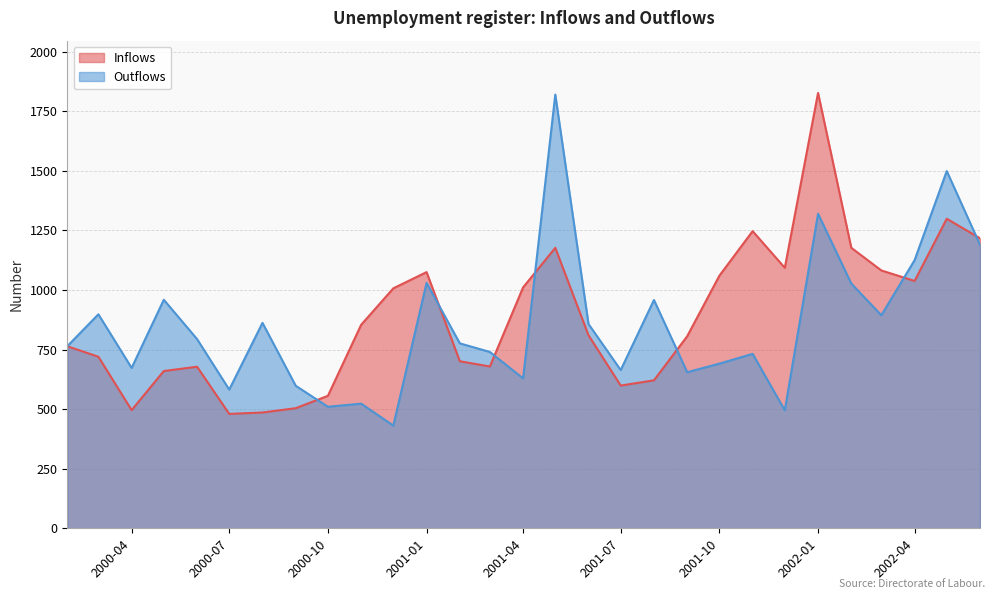

What value does the Inflows series have at 2002-04, to the nearest 100?

1000